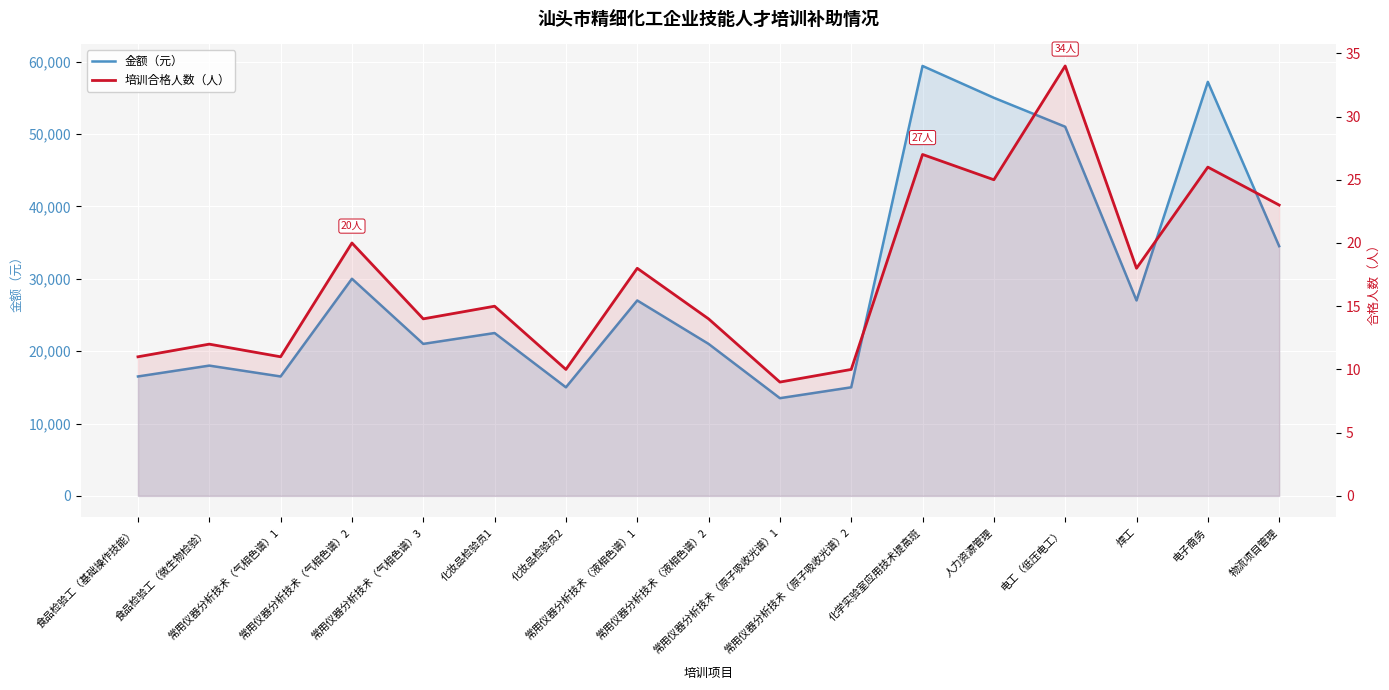

How many lines are shown in the chart?

2